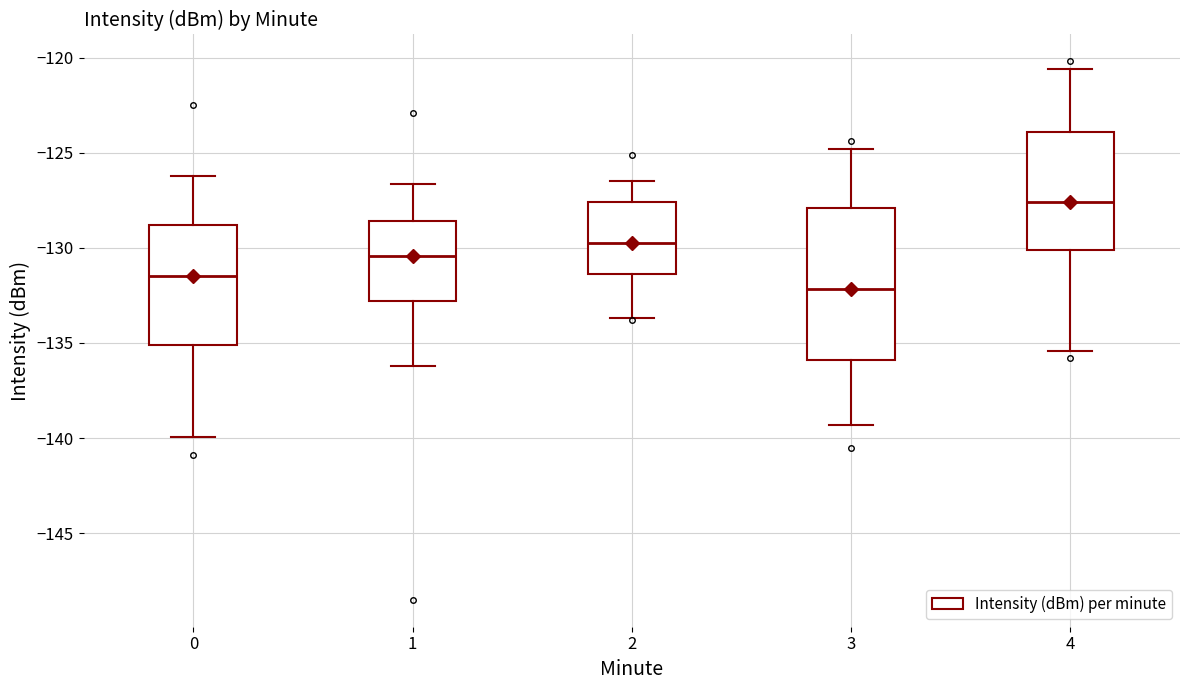

Which box's median line is the highest?

4